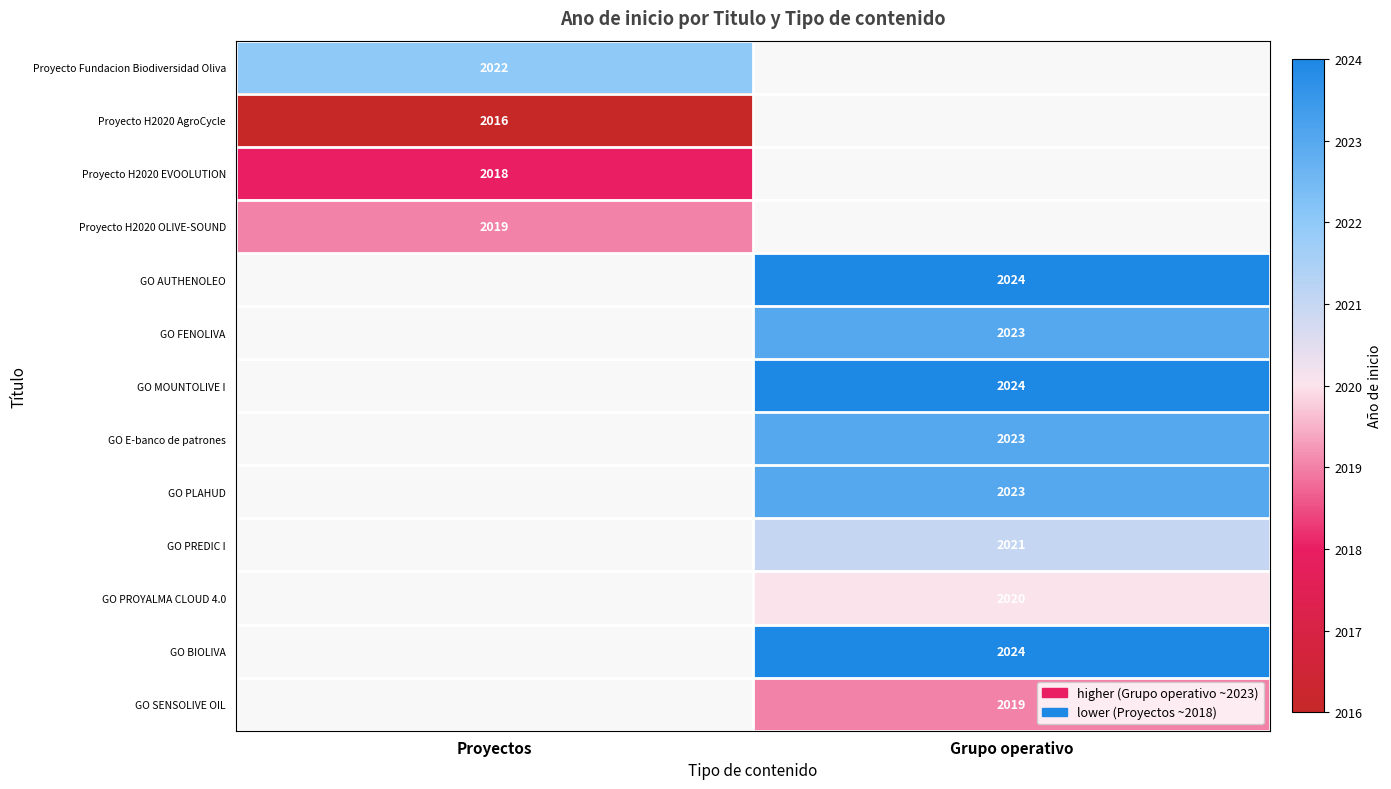

The Proyecto Fundacion Biodiversidad Oliva series shows 2022 at Proyectos. True or false?

True